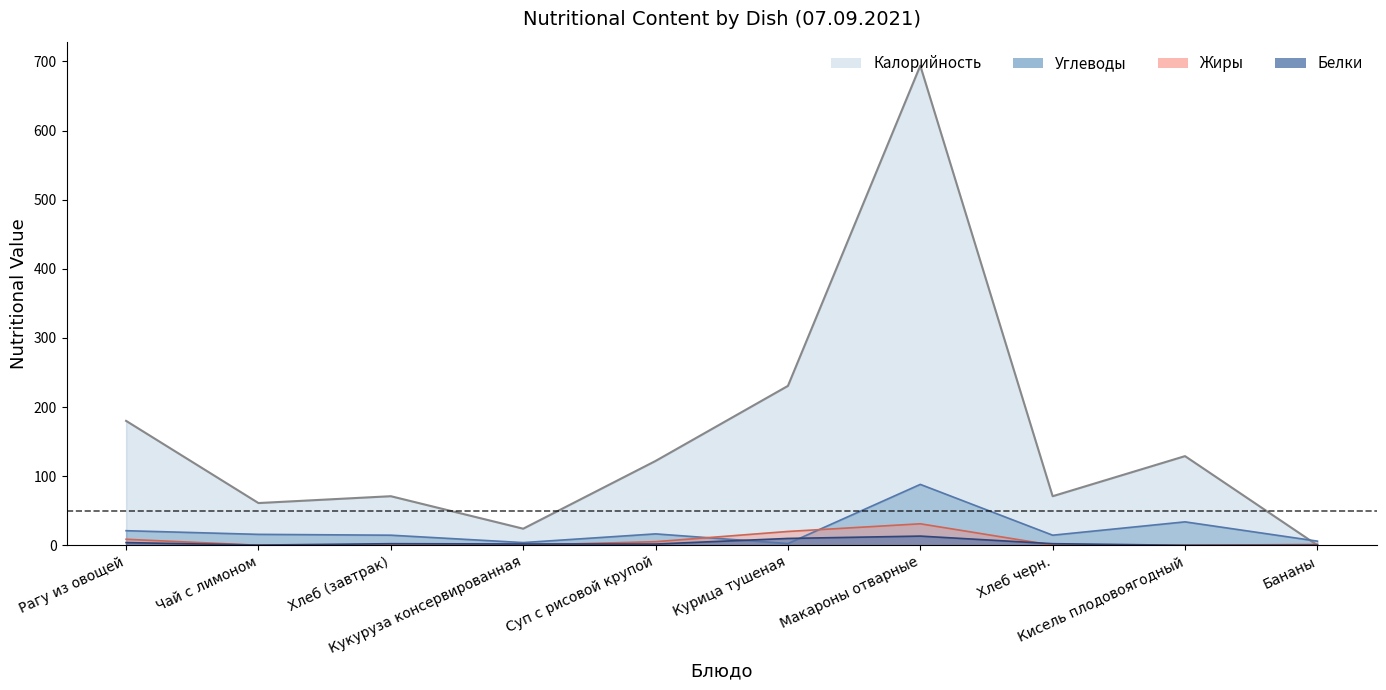

At which category does the chart reach its peak across all series?

Макароны отварные